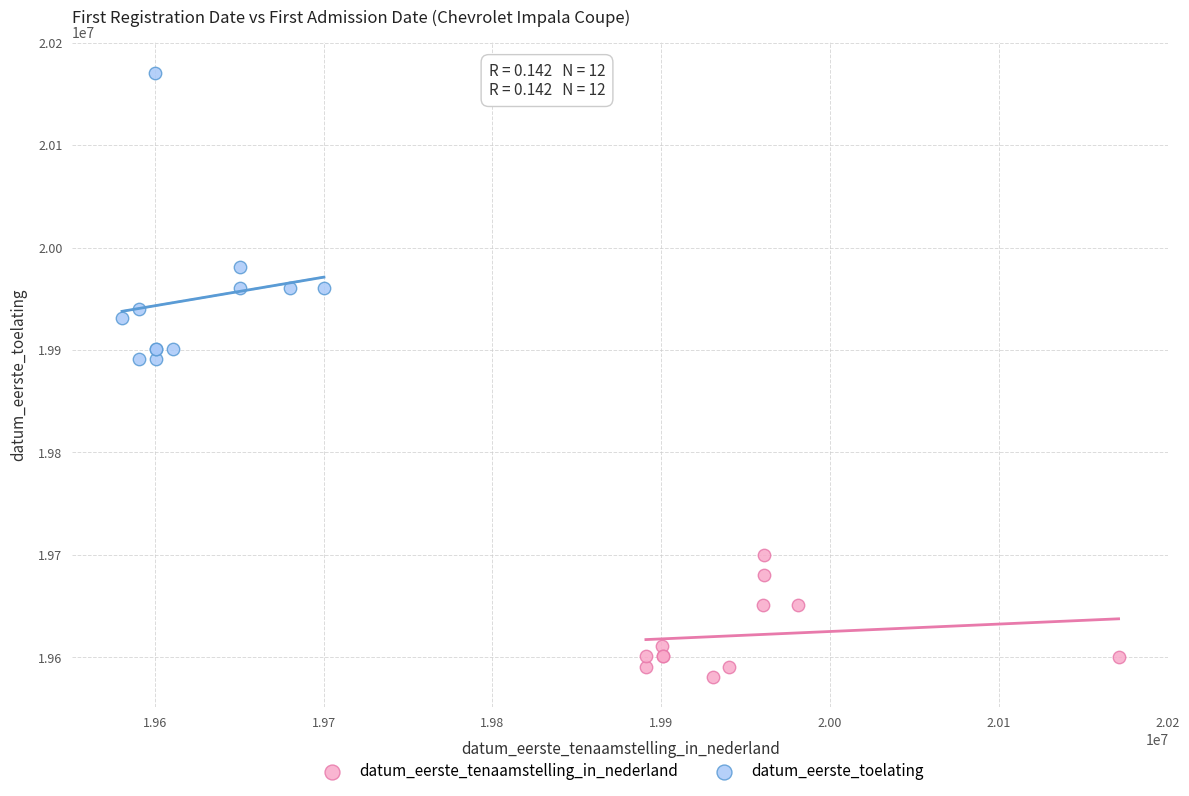

Which series has the widest spread of Y values?

datum_eerste_toelating